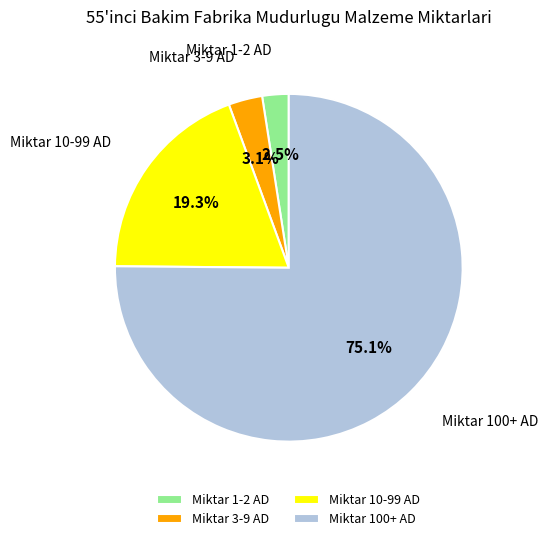

Count the number of slices in the pie.

4